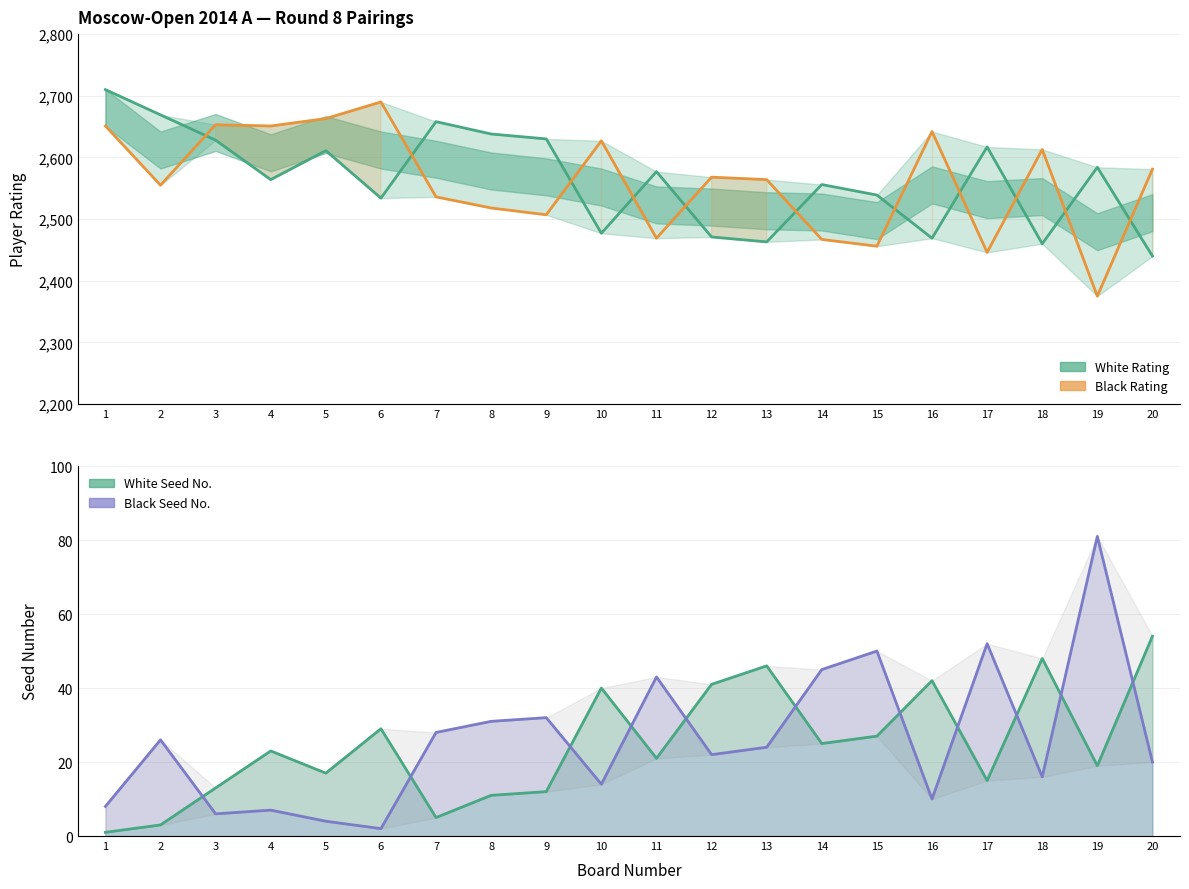

What is the value of the Black Seed No. point at the 16th from the left?

10